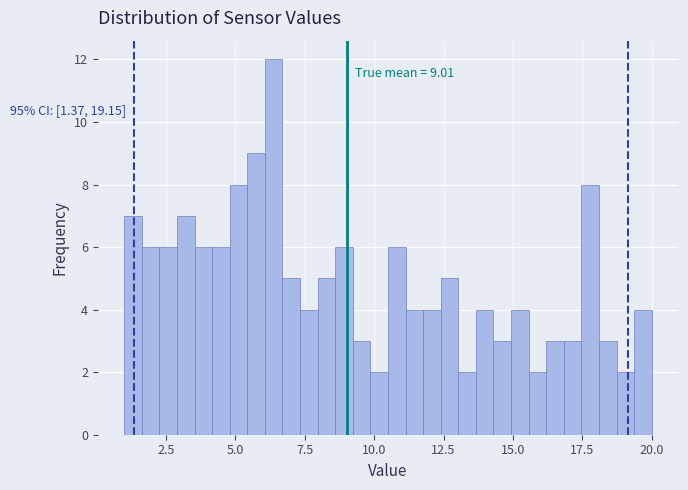

Around what value on the x-axis is the tallest bar? Give the approximate position of its centre, as read against the axis.

6.5